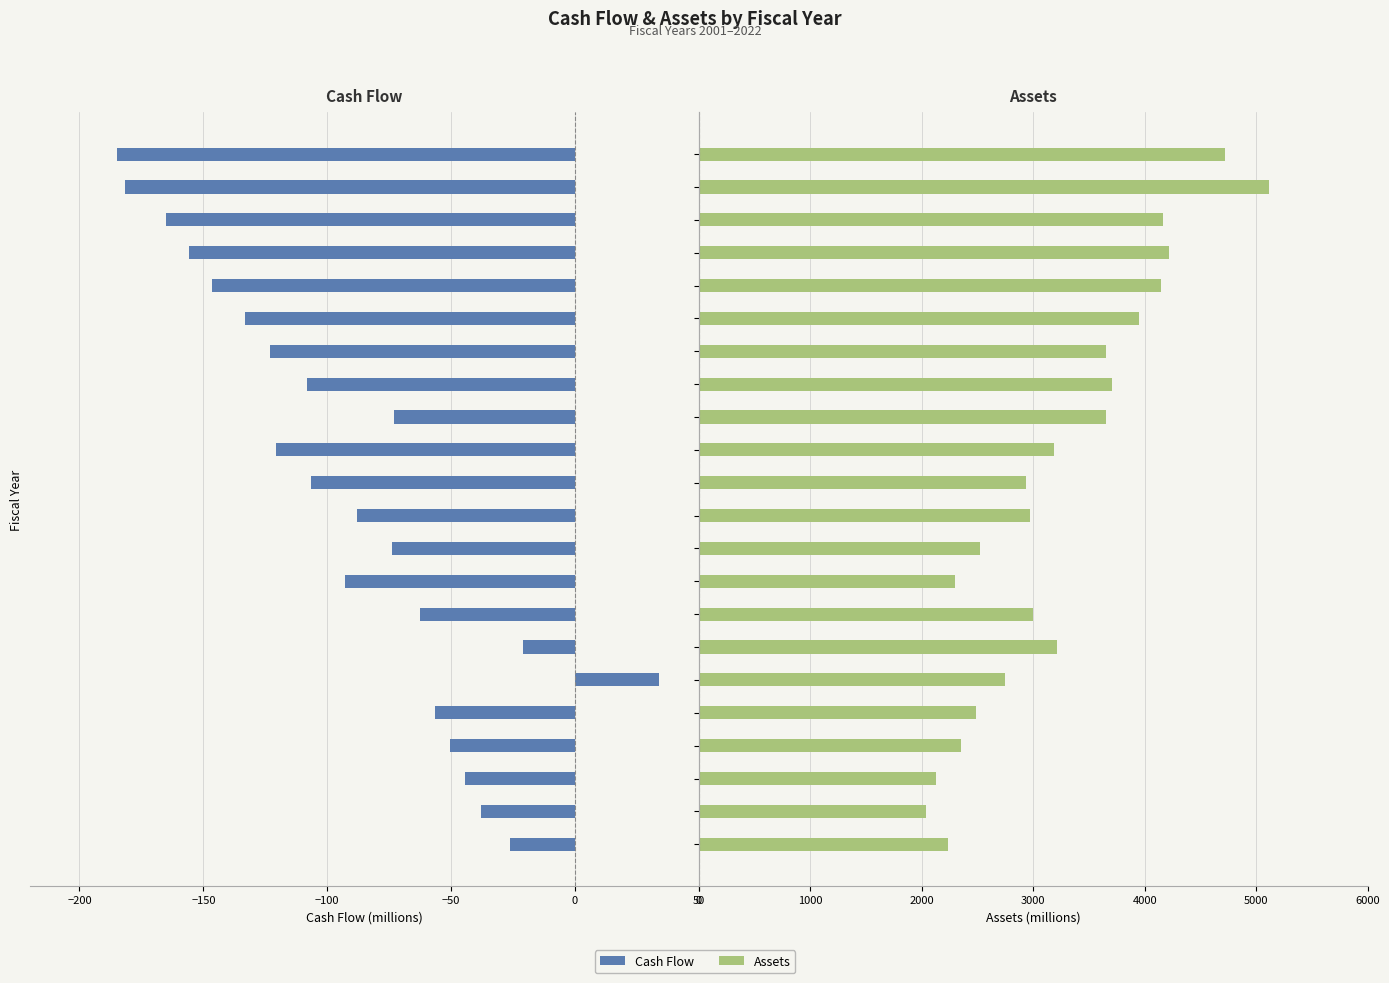

Is it true that Assets equals 2301.6 at 2009?

True